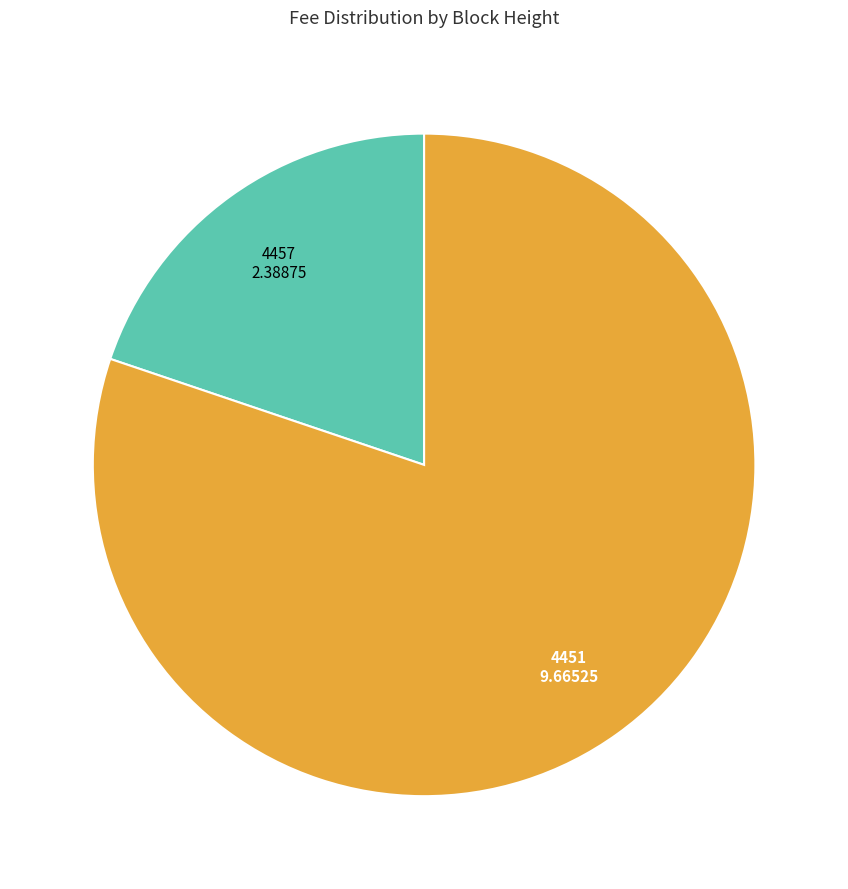

Rank the categories by value from highest to lowest.

4451, 4457